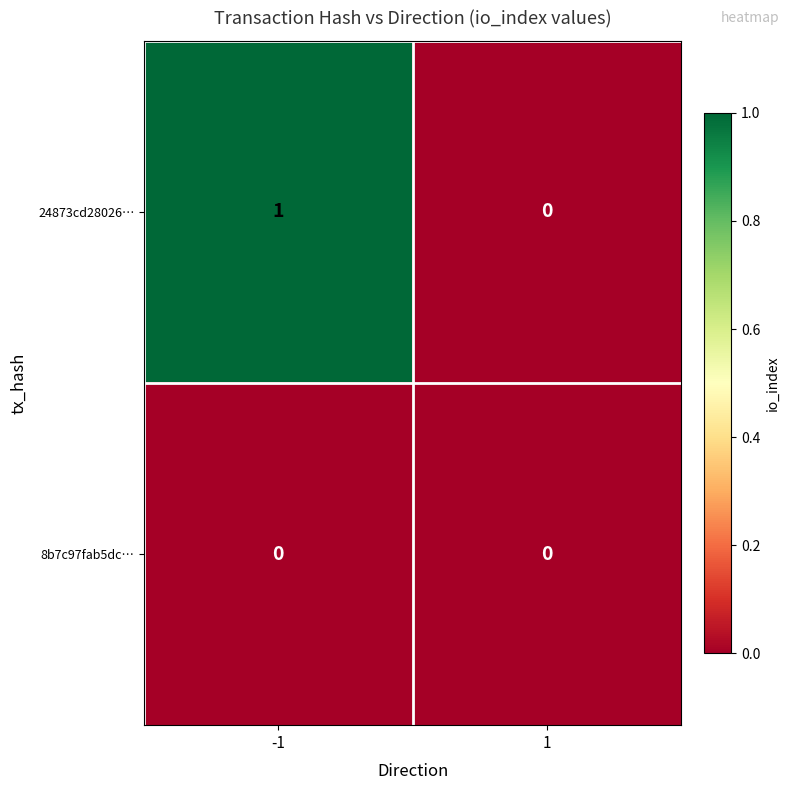

Rank the series by their average value, from highest to lowest.

24873cd28026…, 8b7c97fab5dc…